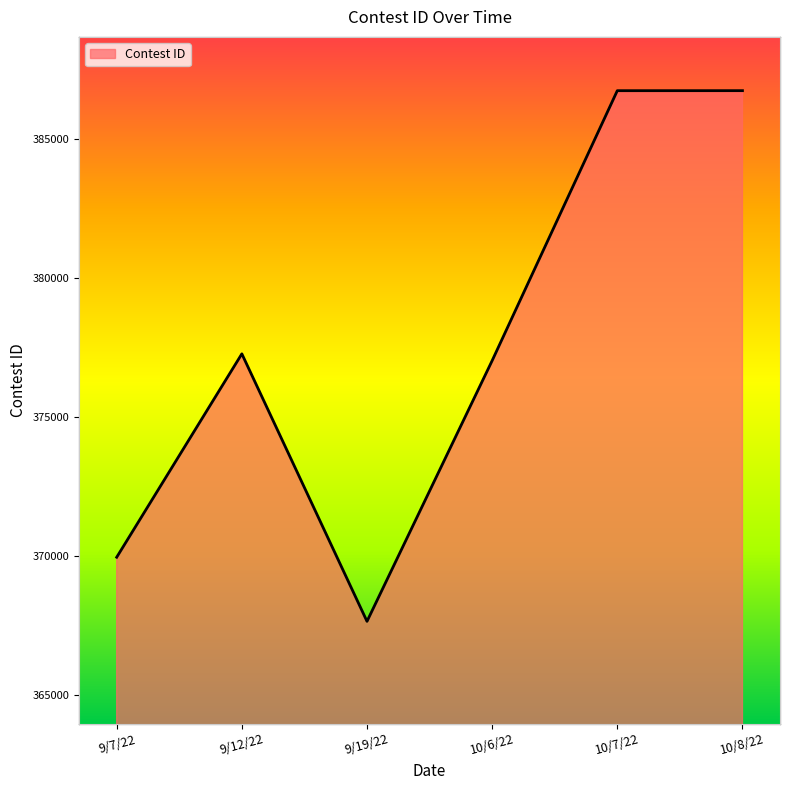

List the labels in order of value, smallest first.

9/19/22, 9/7/22, 10/6/22, 9/12/22, 10/7/22, 10/8/22